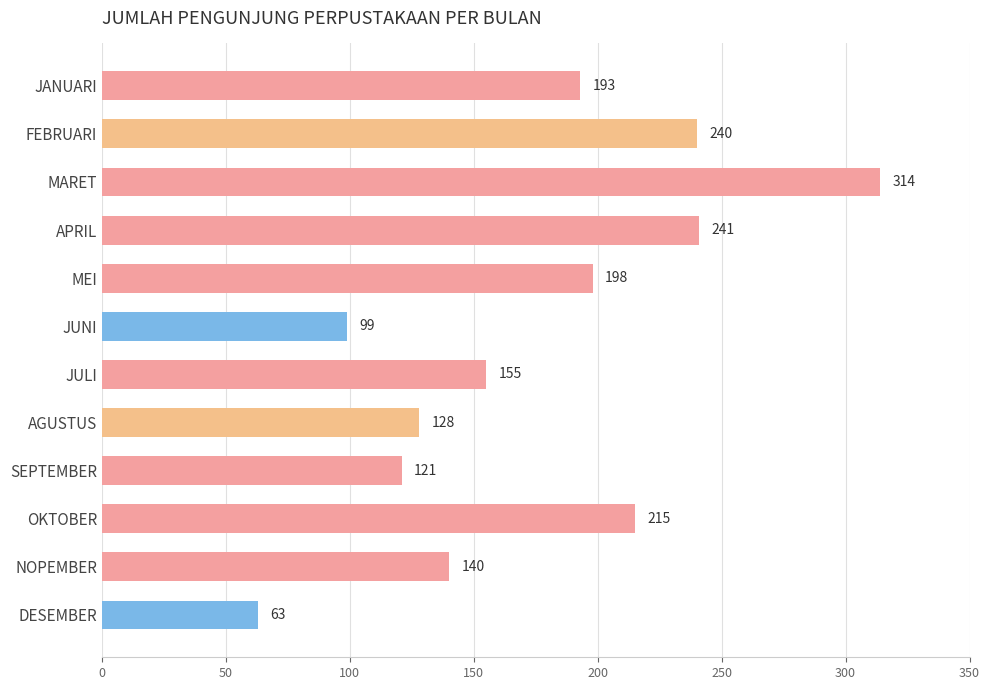

How many bars are there in total?

12